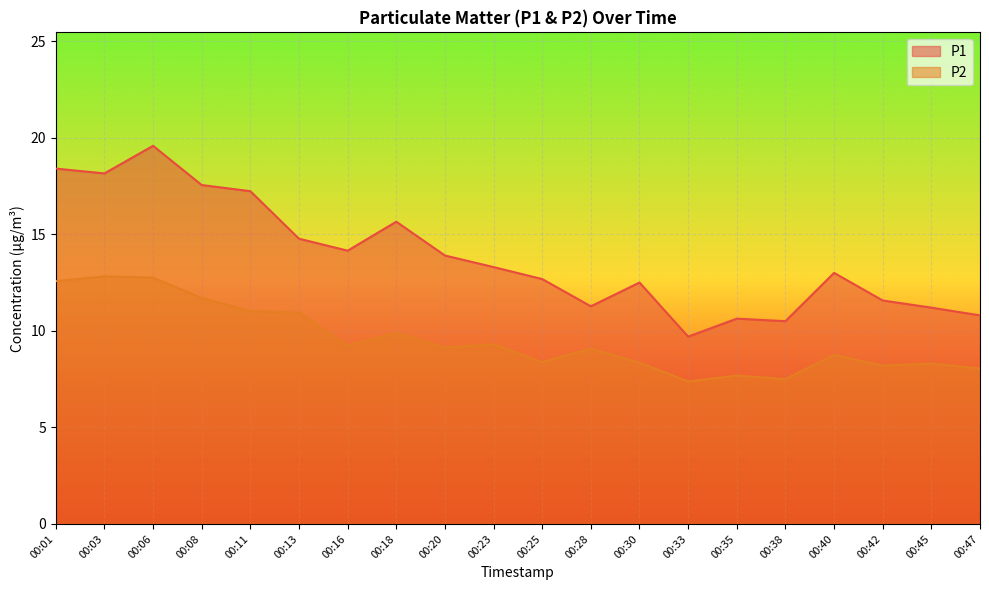

True or false: P2 and P1 cross at least once.

False